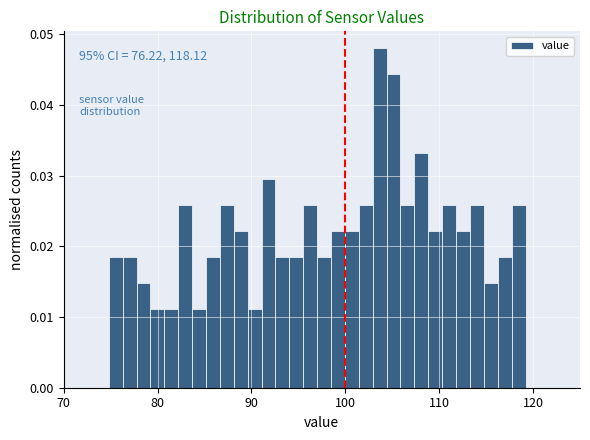

Around what value on the x-axis is the tallest bar? Give the approximate position of its centre, as read against the axis.

104